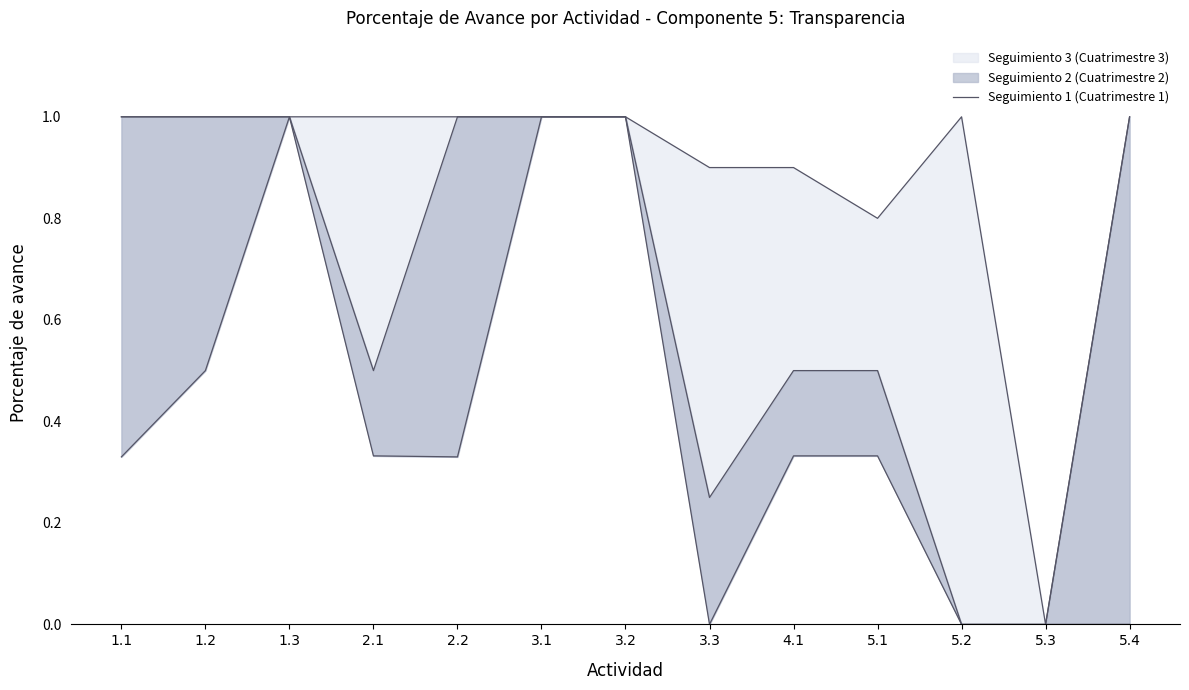

At which category does the chart reach its minimum across all series?

3.3